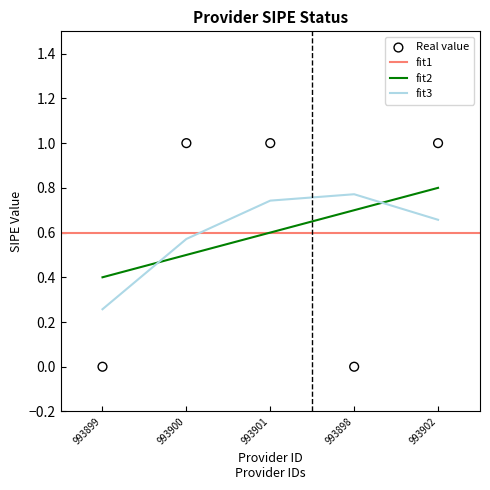

What is the ratio of the value at 993900 to the value at 993901?

1.0